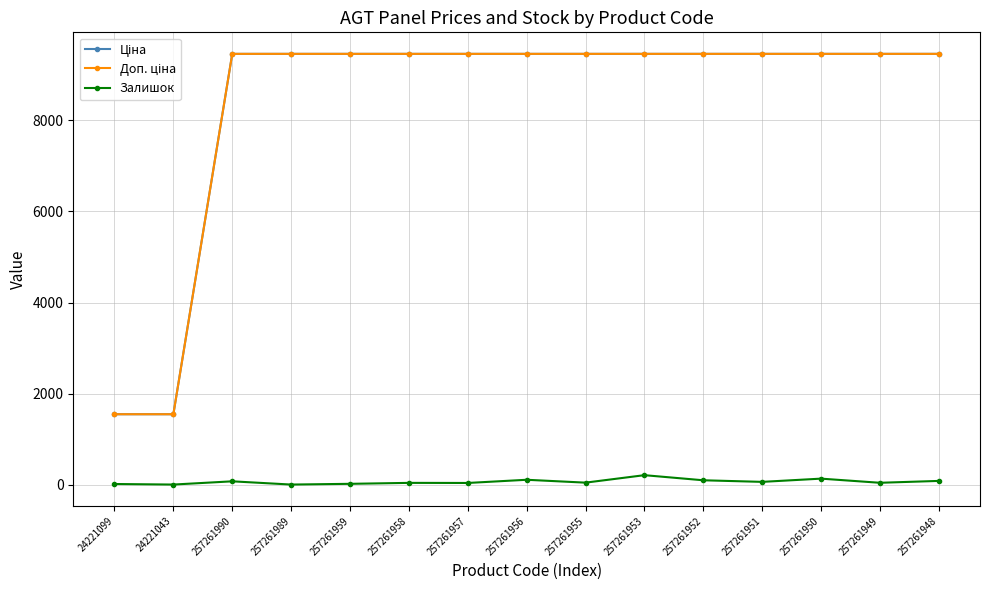

At how many categories does at least one series exceed 7328?

13